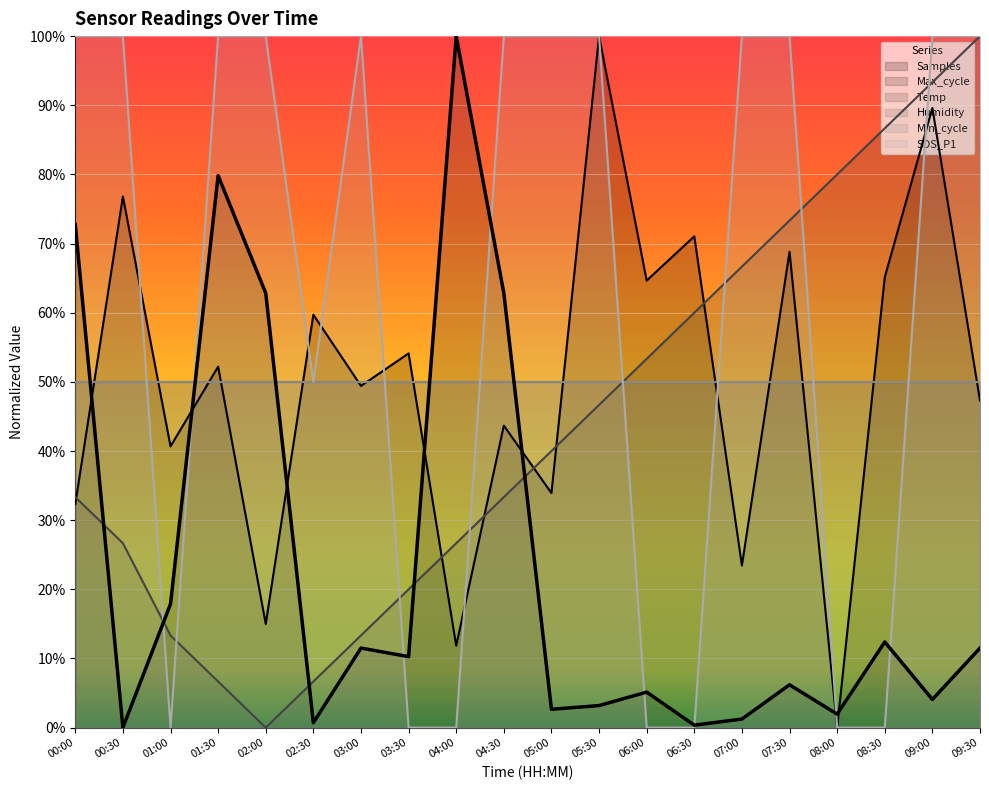

What is the label of the 11th point from the right?

04:30